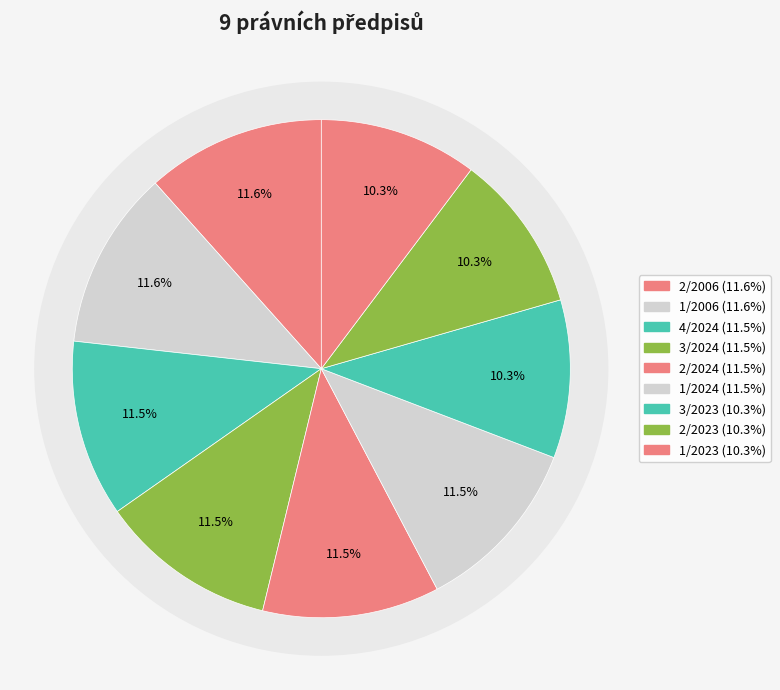

Does any single category account for the majority?

No